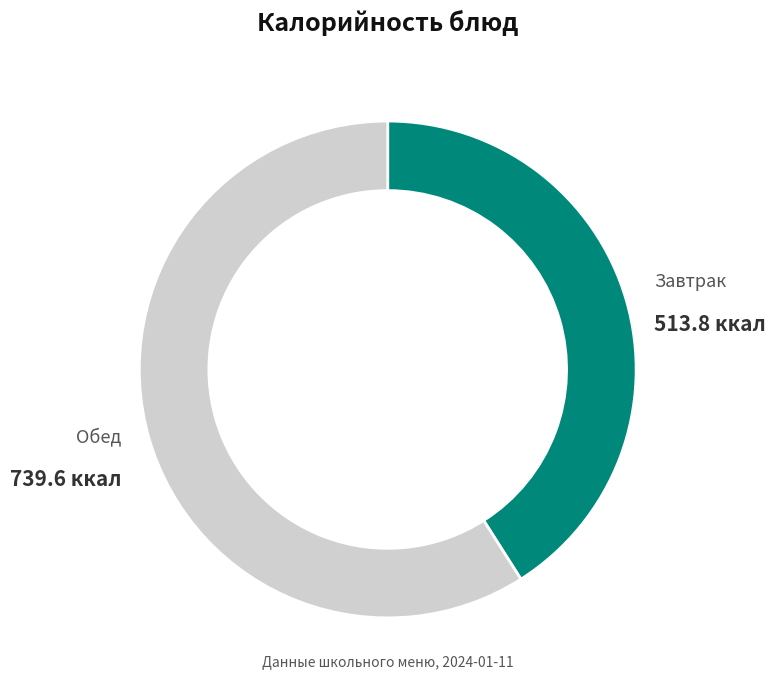

Is there a majority slice in this chart?

Yes